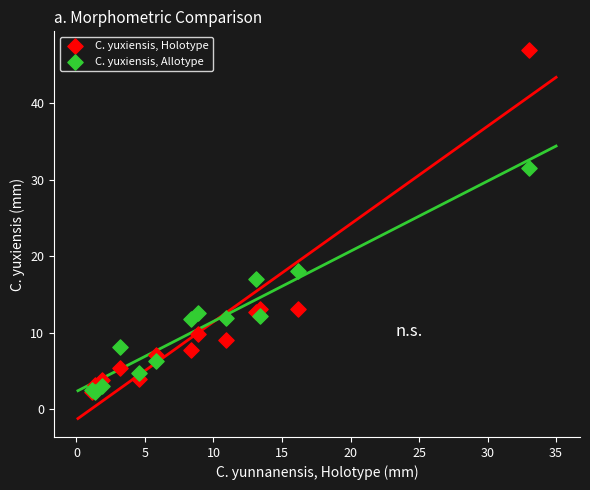

In the C. yuxiensis, Holotype series, what Y value is closest to 24?

13.1